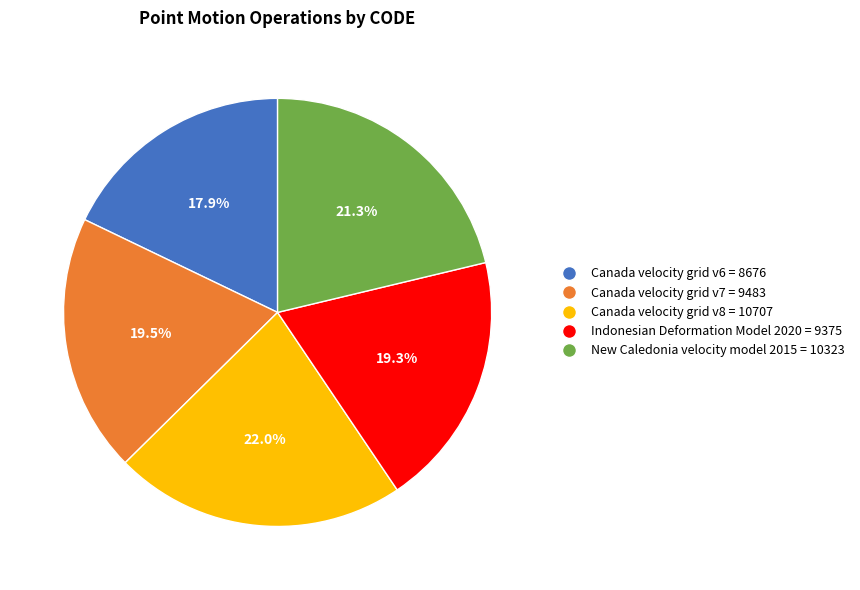

What percentage is the Canada velocity grid v8 slice, to the nearest percent?

22%